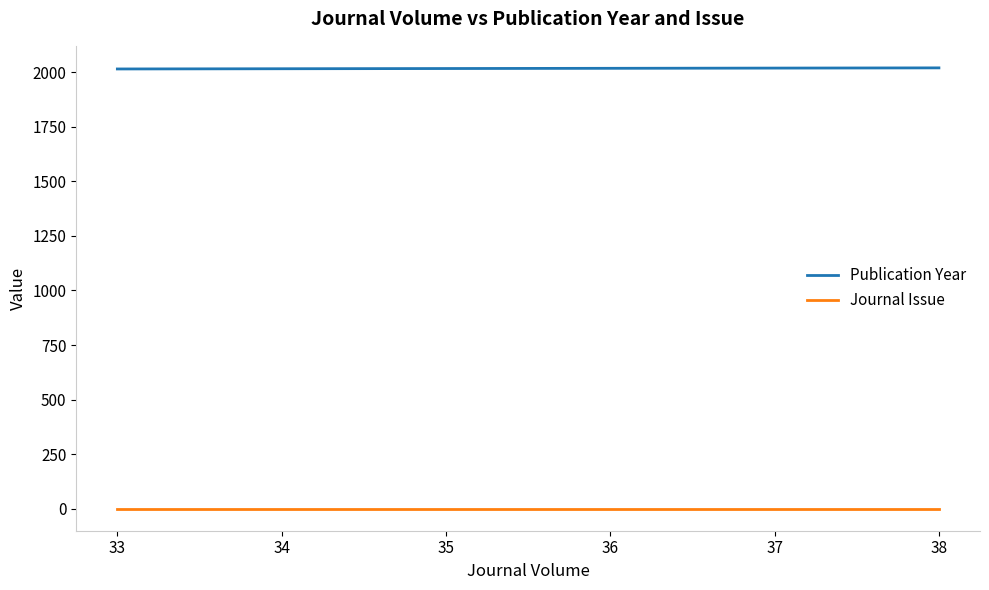

True or false: Publication Year has a value of 2019 at 38.

True